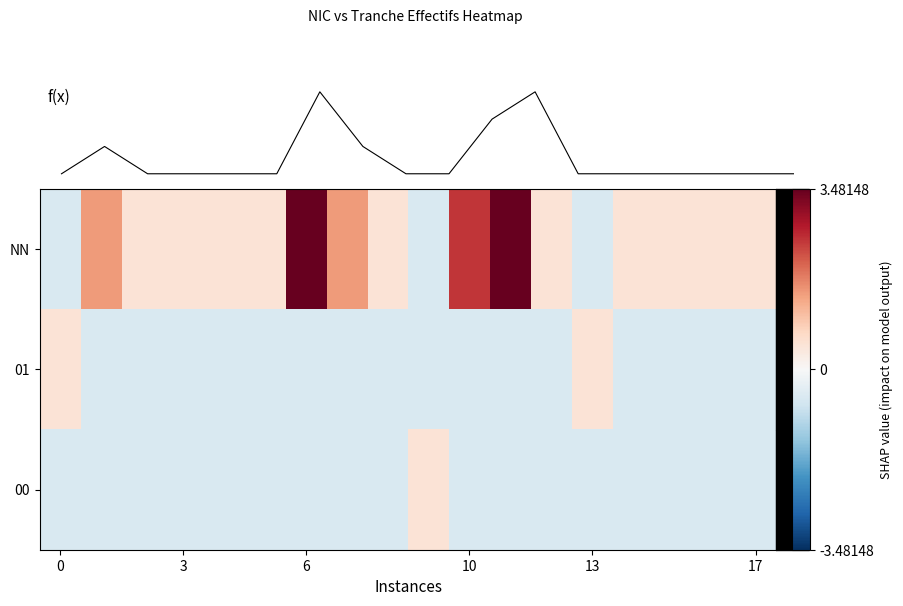

How many data points does each series have?

18